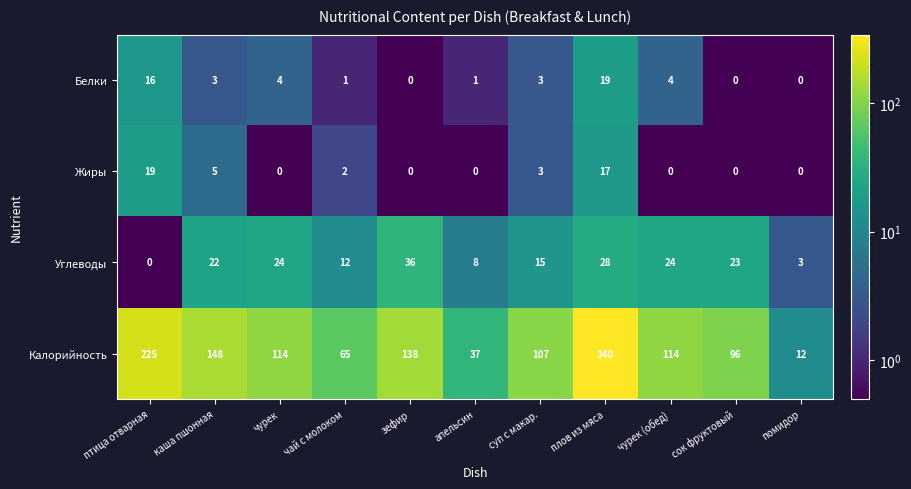

What is the difference between the second highest and second lowest values in the Жиры series?

17